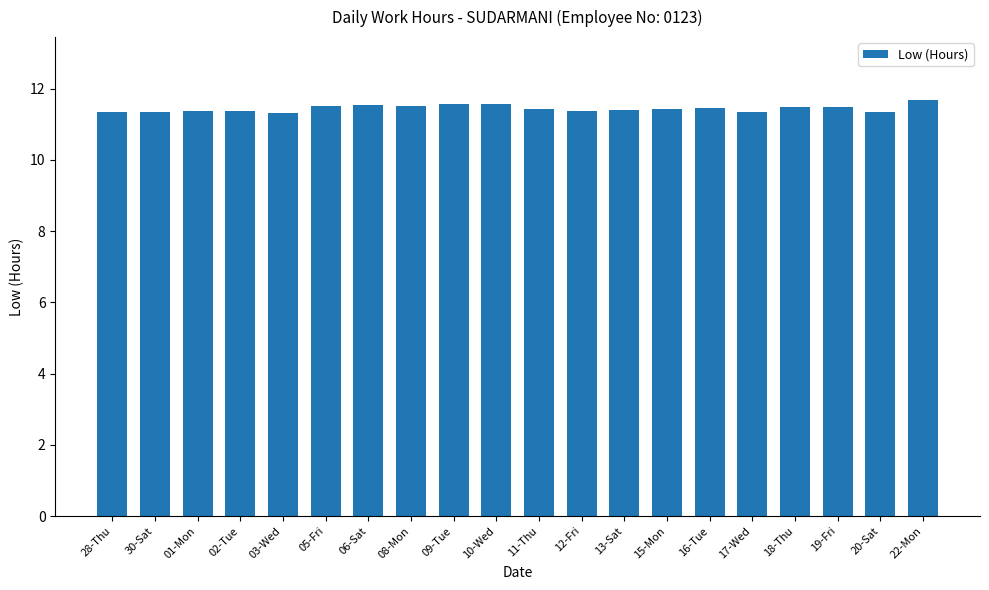

What is the label of the 19th bar from the left?

20-Sat